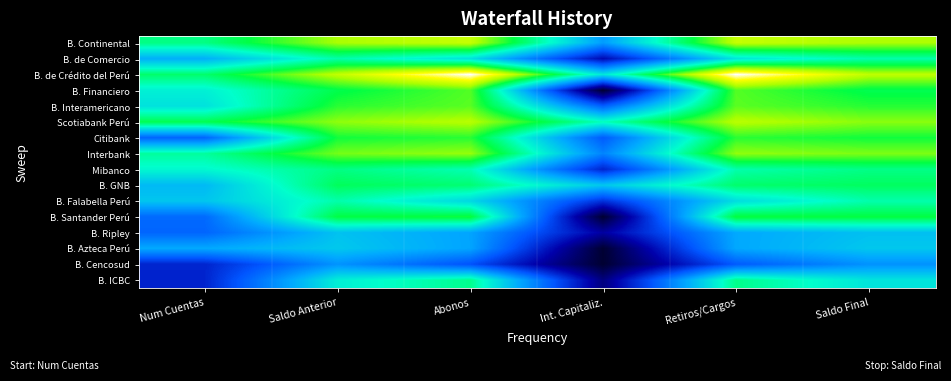

What is the difference between the highest and lowest values at Num Cuentas?

10.1